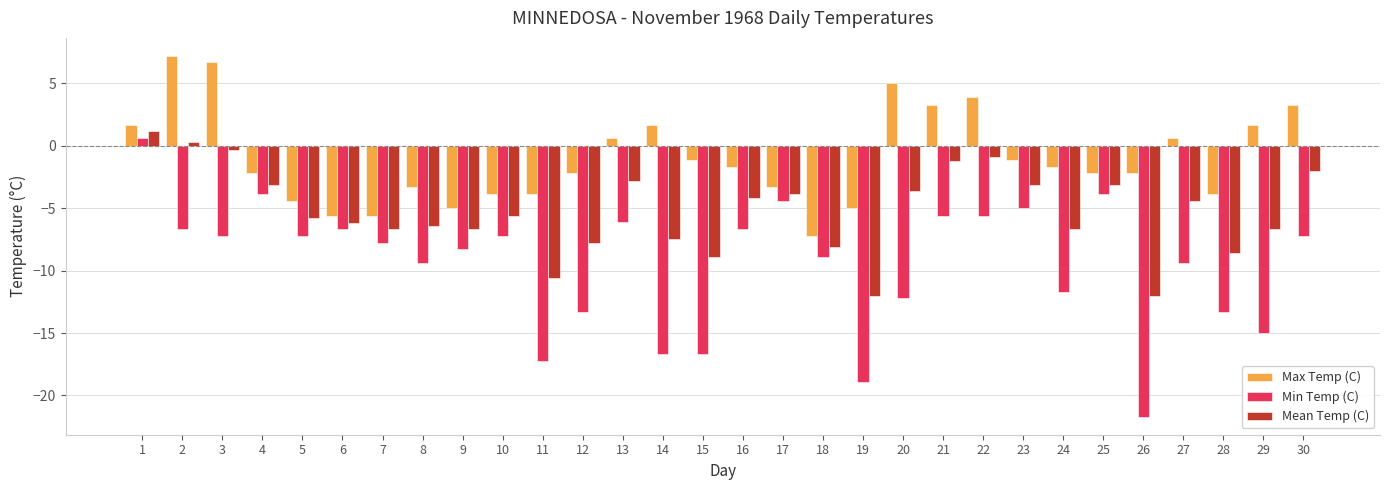

Count the number of data series in this chart.

3